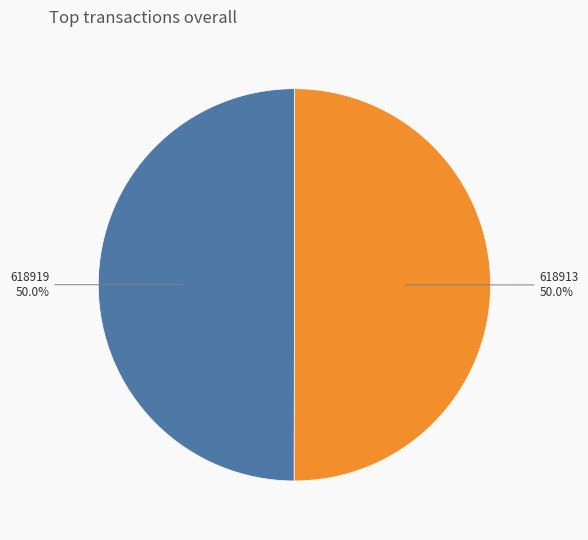

What is the ratio of the value at 618913 50.0% to the value at 618919 50.0%?

1.0